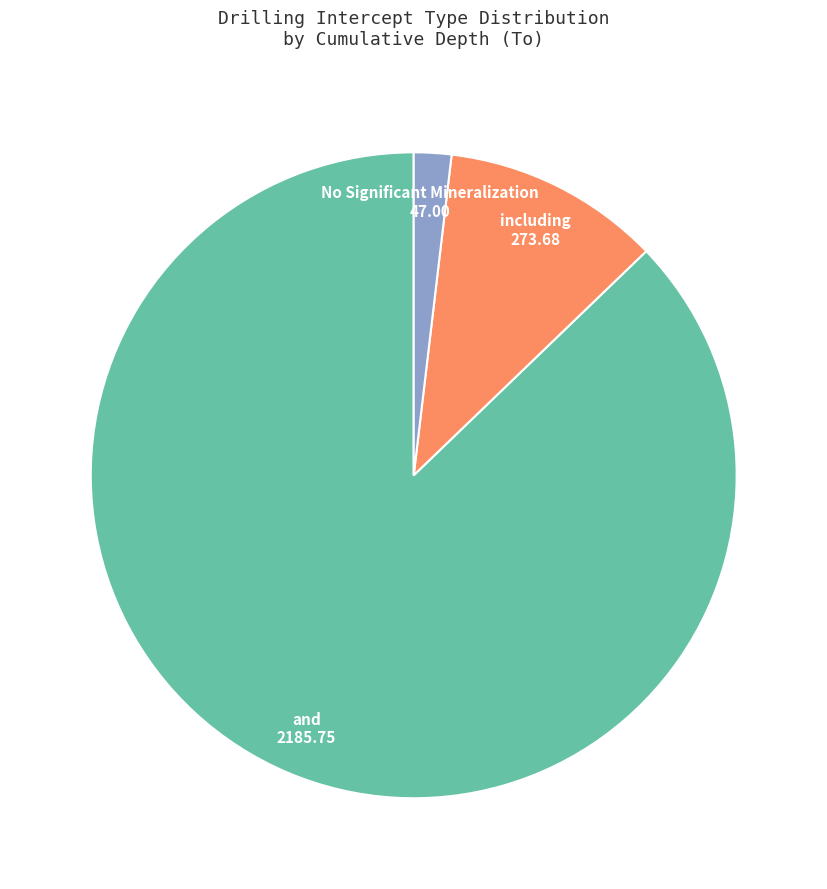

Is there a majority slice in this chart?

Yes